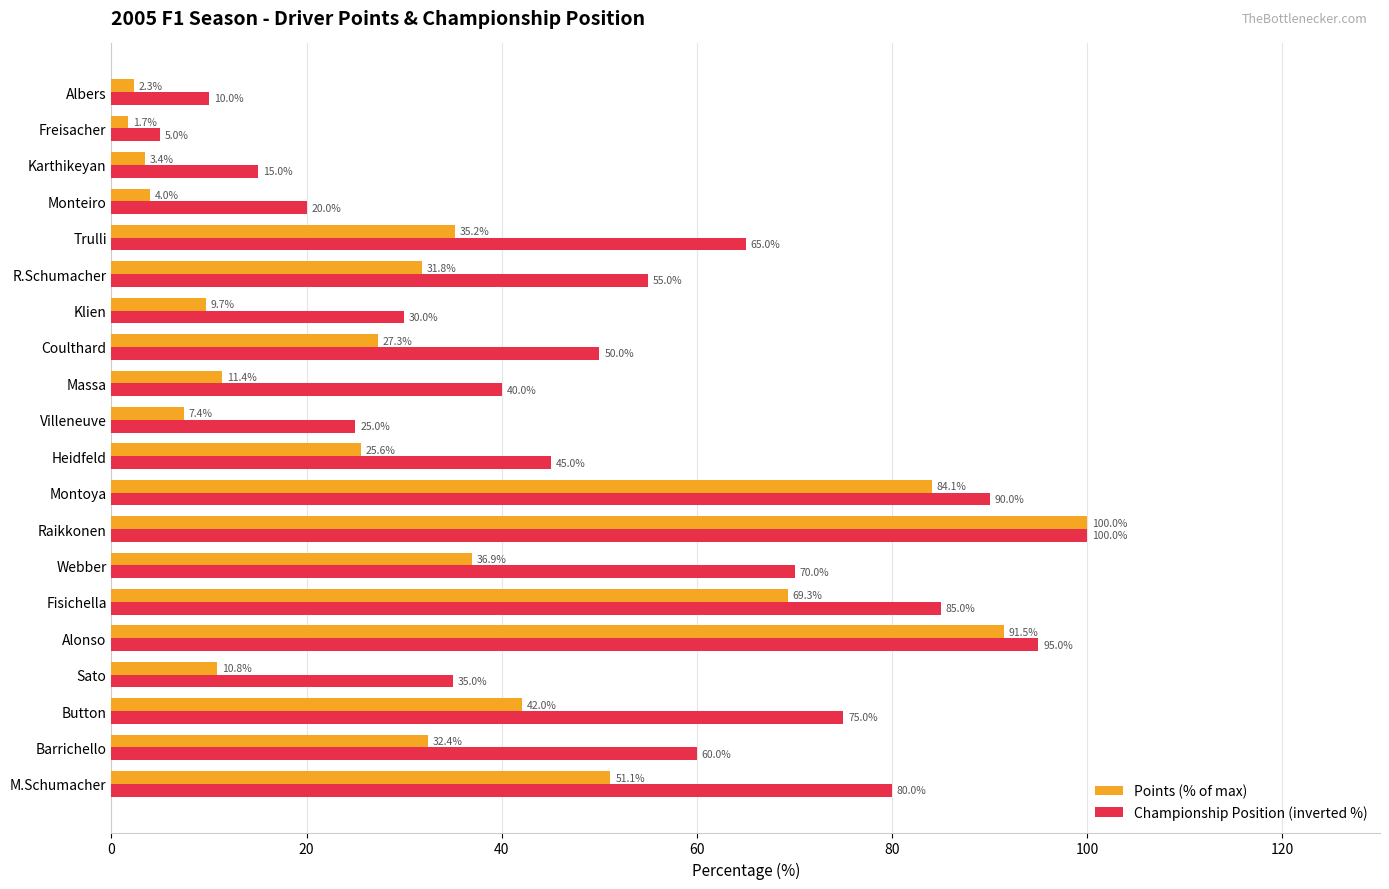

At how many categories does at least one series exceed 84?

4